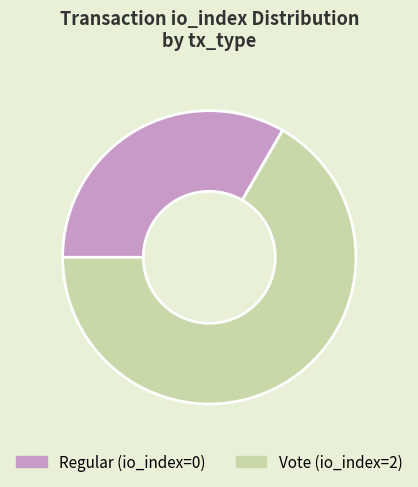

Combined, do Regular (io_index=0) and Vote (io_index=2) account for over 50%?

Yes